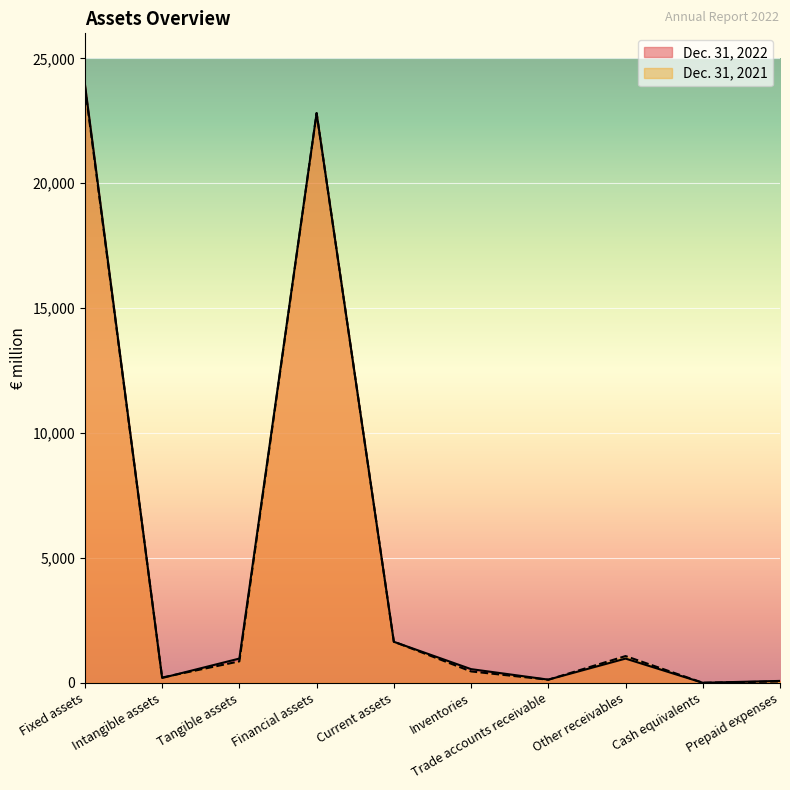

How many interior local peaks does the Dec. 31, 2022 series have?

2